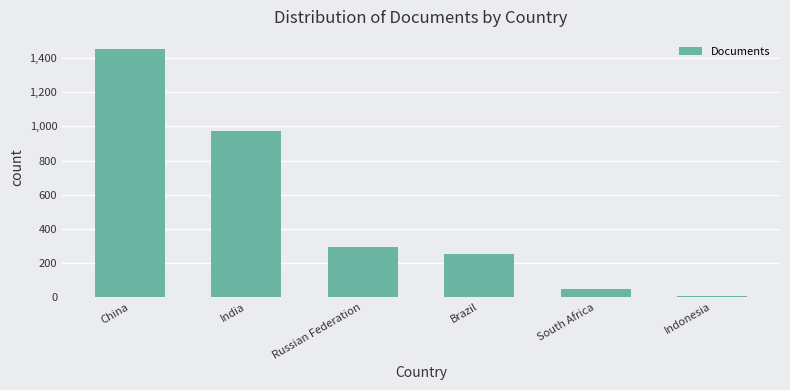

What is the sum of the values at India and China?

2428